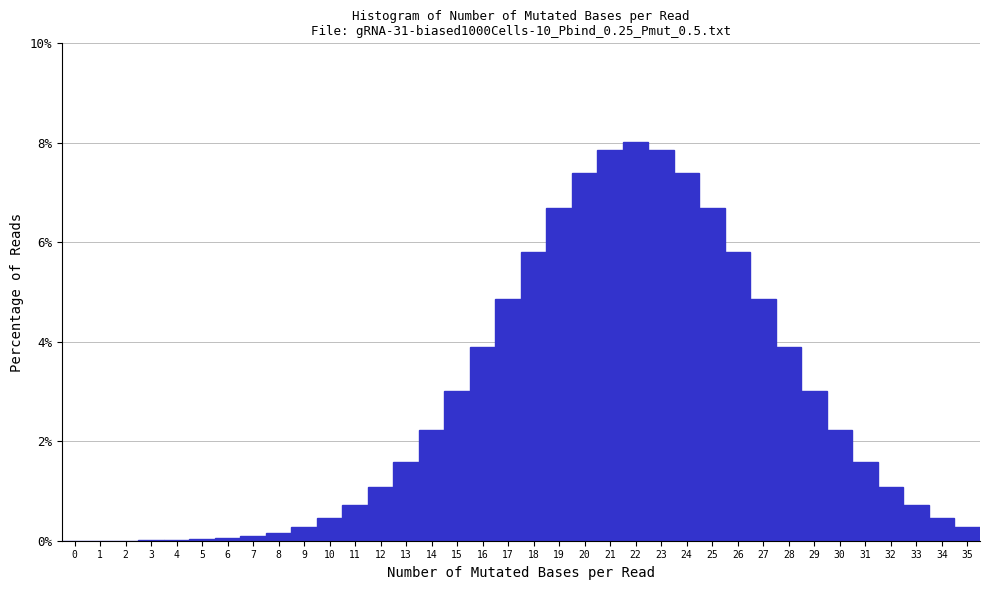

What is the height of the bar covering 9.5 to 10.5 on the x-axis? The values are not printed on the chart, so give them approximately, as read against the axis.

0.4